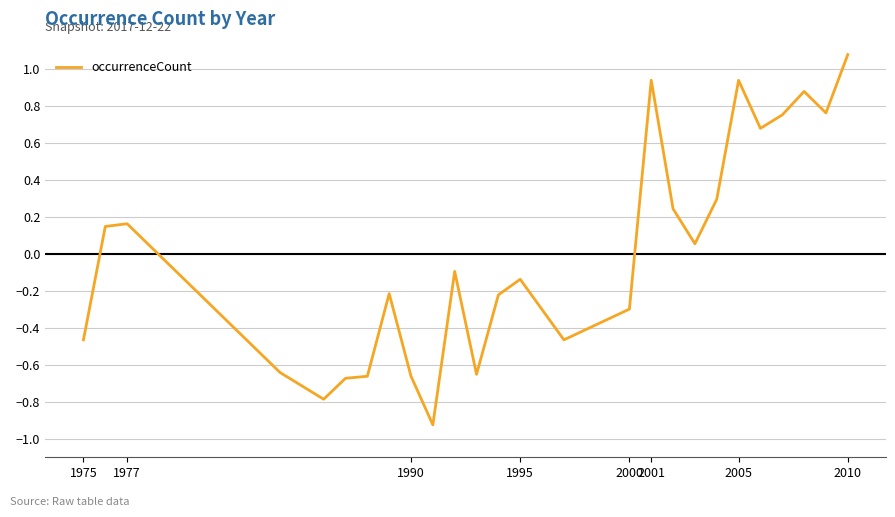

What is the difference between the maximum and minimum values?

2.0